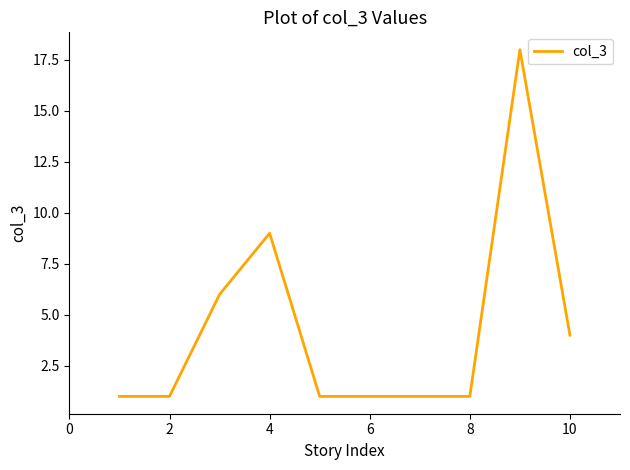

What is the difference between the maximum and minimum values?

17